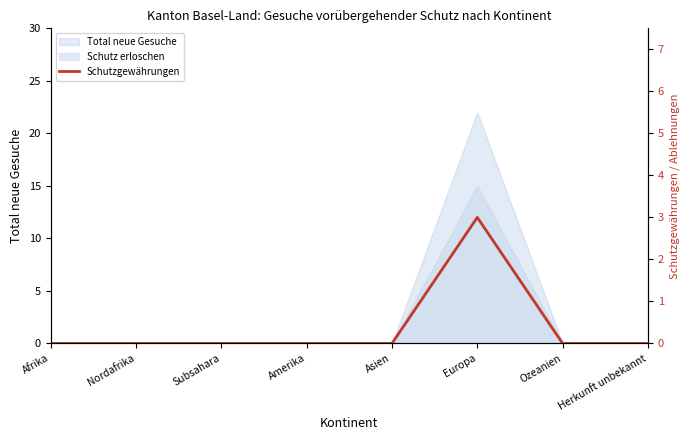

Between Afrika and Asien, which is larger?

Afrika